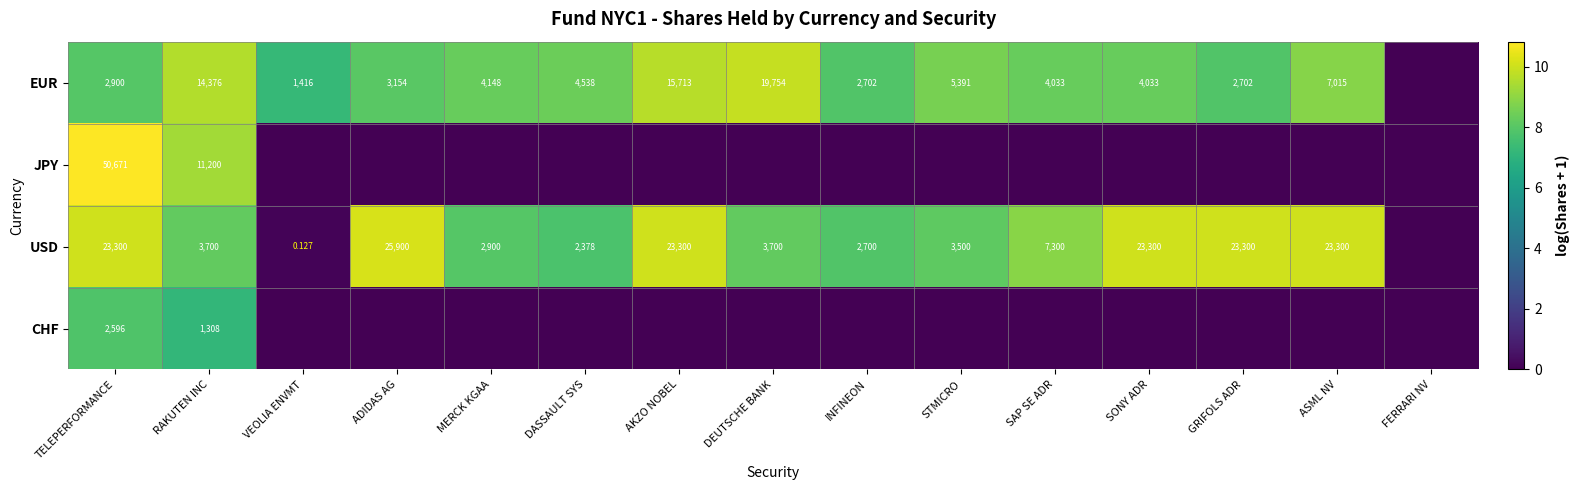

Is the value of CHF at TELEPERFORMANCE greater than the value of USD at RAKUTEN INC?

No